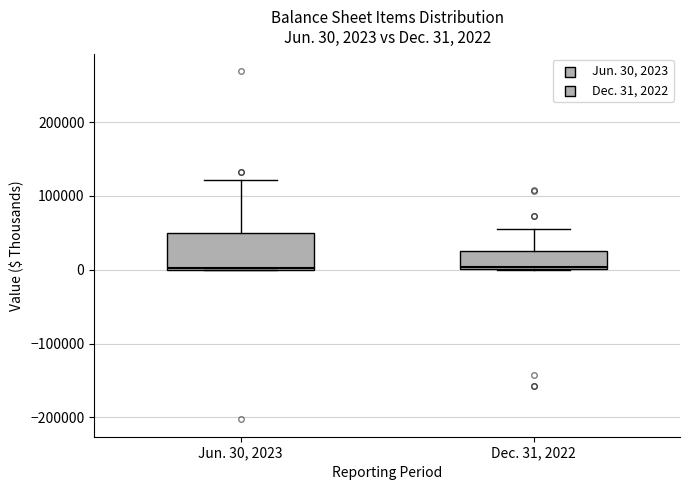

Comparing the boxes themselves (not the whiskers), which one is the tallest?

Jun. 30, 2023